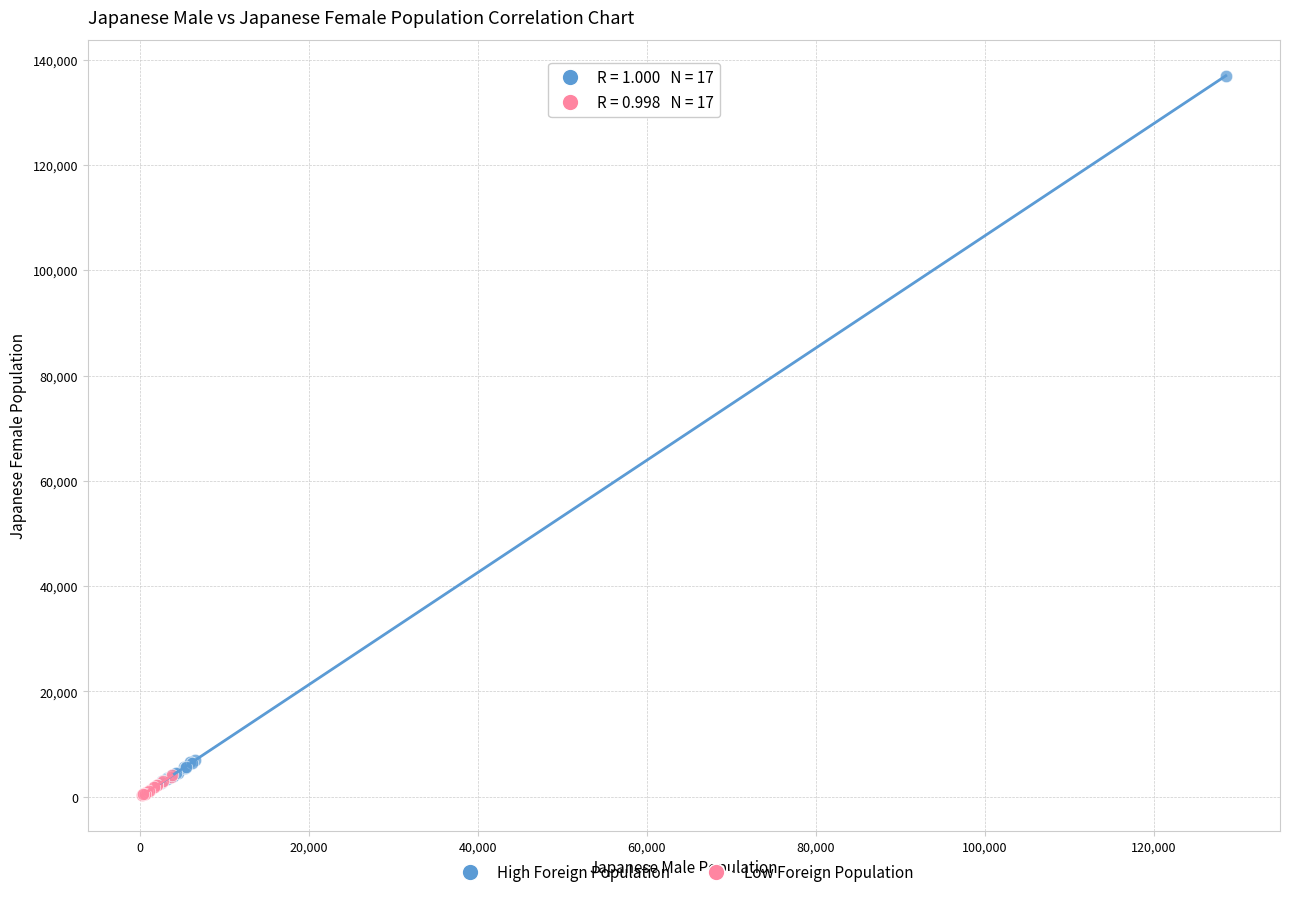

Which series has the widest spread of Y values?

High Foreign Population